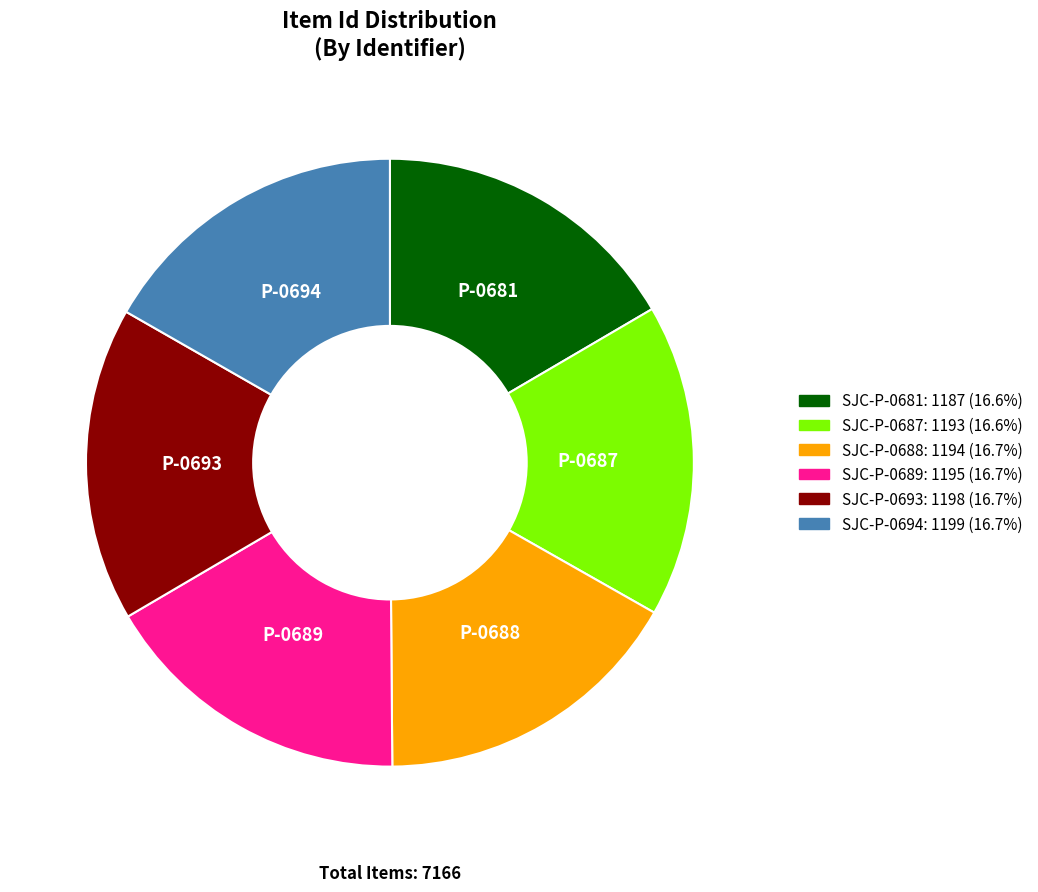

The SJC-P-0688 slice represents 17% of the pie. True or false?

True